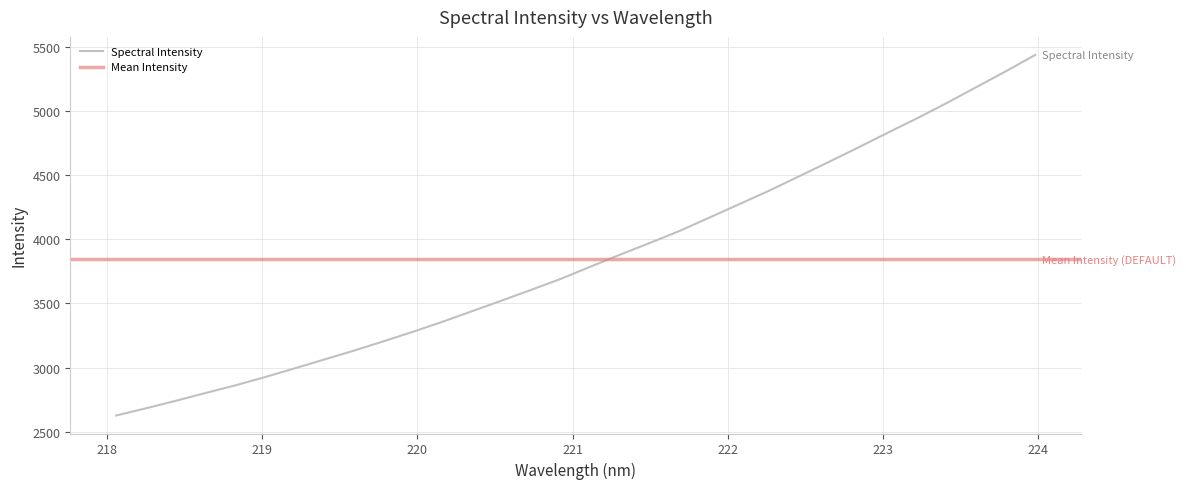

What is the lowest value of the Spectral Intensity series?

2626.7